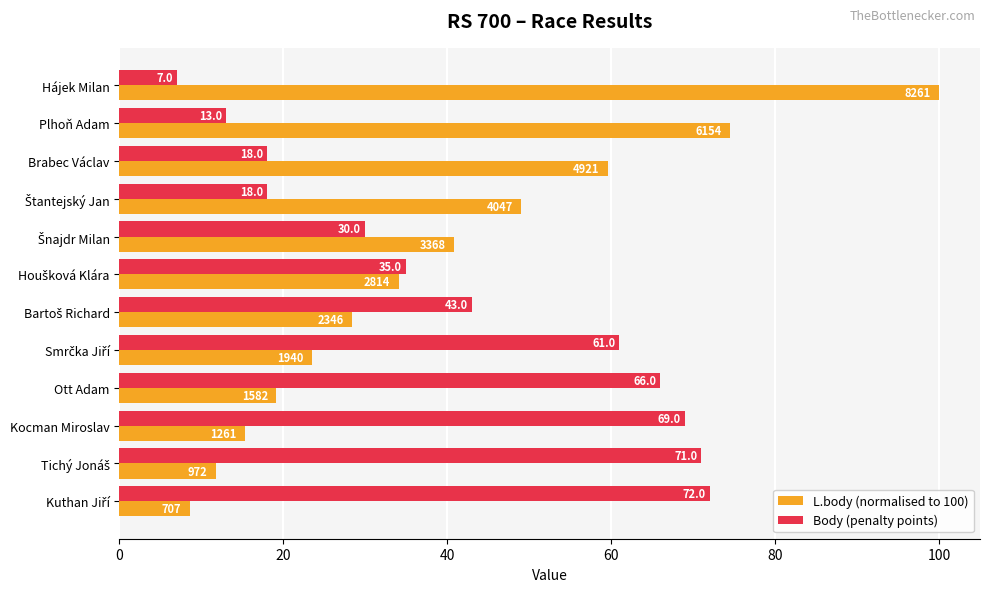

Which series has the widest spread of values?

L.body (normalised to 100)